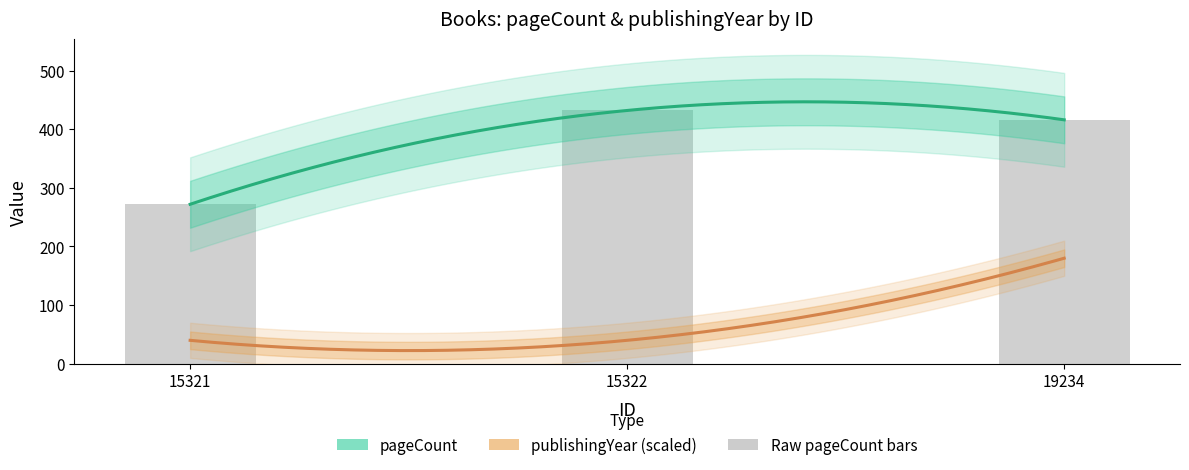

At which label does the data first exceed 416?

15322